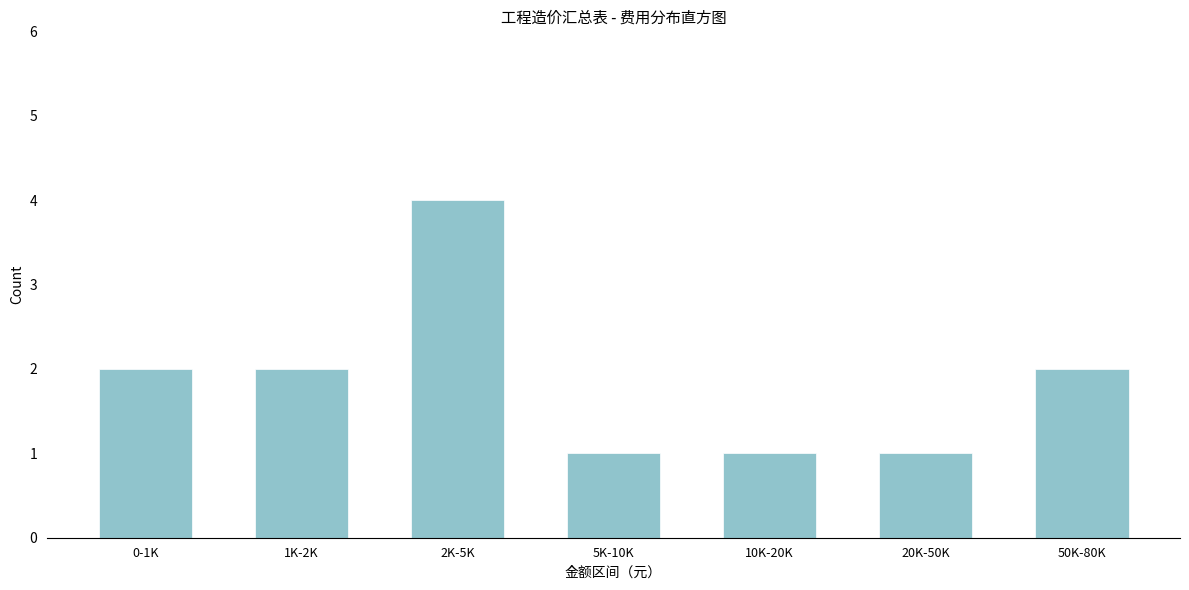

Reading right to left, what are all the values shown in this chart?

50K-80K=2	20K-50K=1	10K-20K=1	5K-10K=1	2K-5K=4	1K-2K=2	0-1K=2